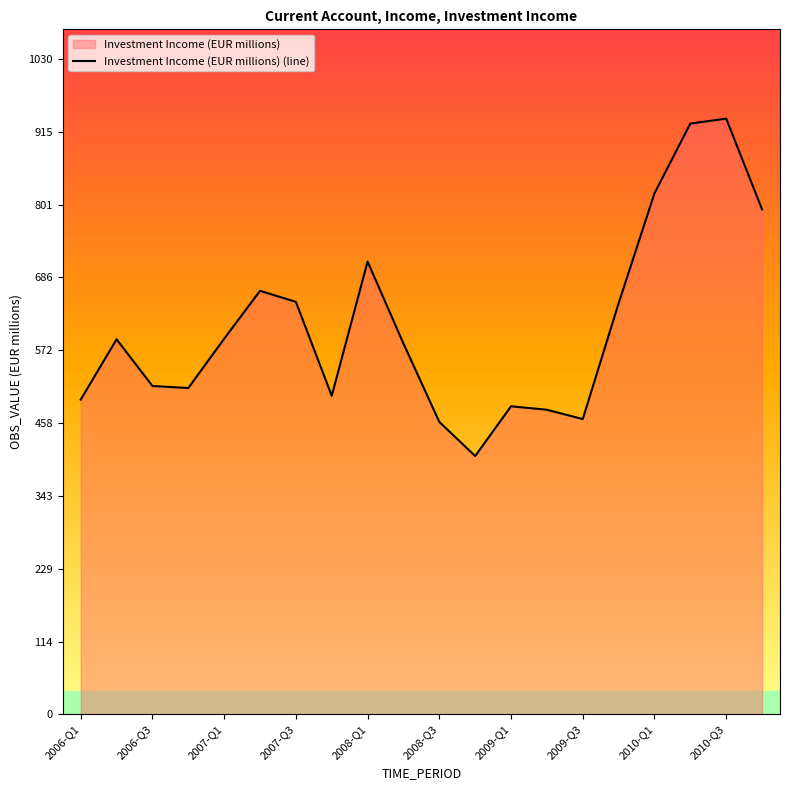

What is the value of the 2nd point from the left?

589.3